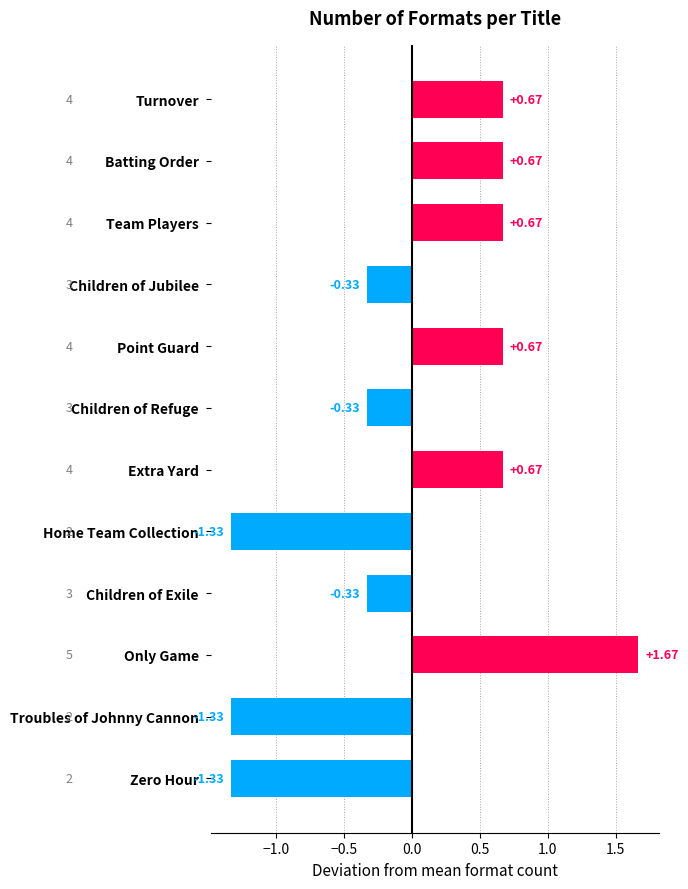

At which category does the chart reach its peak across all series?

Only Game